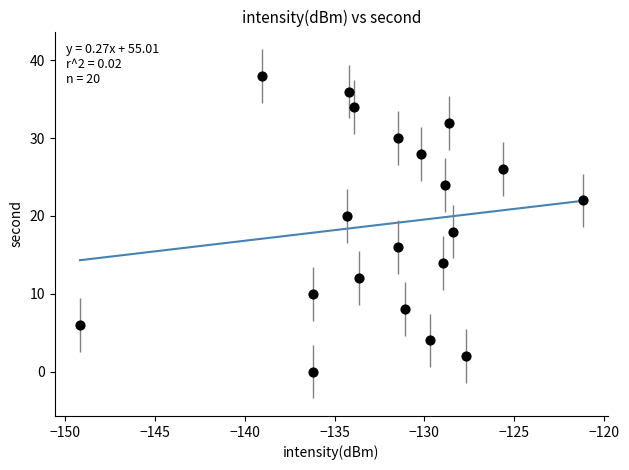

What is the range of Y values (max minus min)?

38